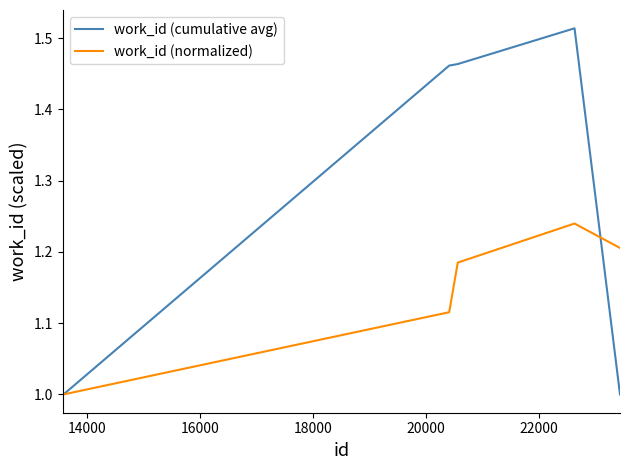

What is the sum of all work_id (cumulative avg) values?

8.4